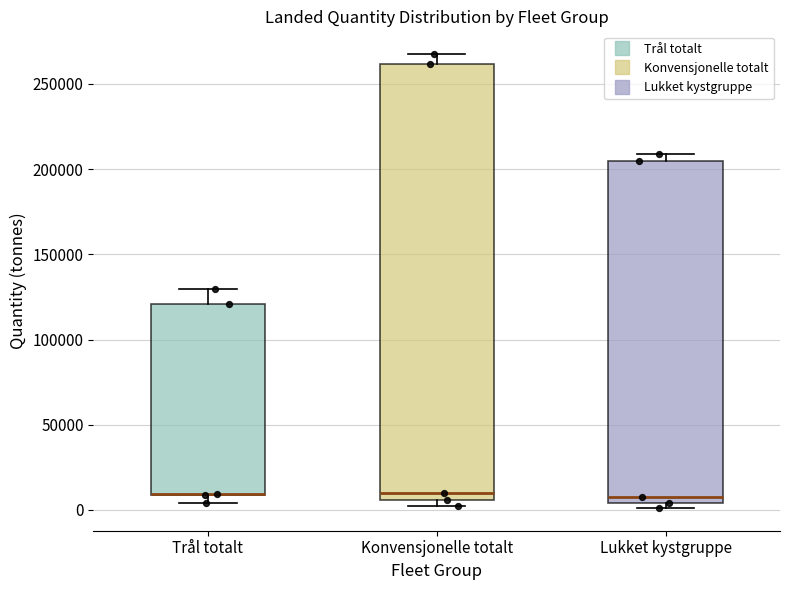

Reading left to right, transcribe this box plot: for each box, give where its median line is, the range the box spans, and where its two whiskers end, as read against the y-axis. The values are not printed on the chart, so give them approximately, as read against the axis.

Trål totalt: median 10000 (drawn on the box's lower edge), box 10000 to 120000, whiskers 5000 to 130000
Konvensjonelle totalt: median 10000, box 5000 to 260000, whiskers 0 to 270000
Lukket kystgruppe: median 5000 (just above the box's lower edge), box 5000 to 205000, whiskers 0 to 210000